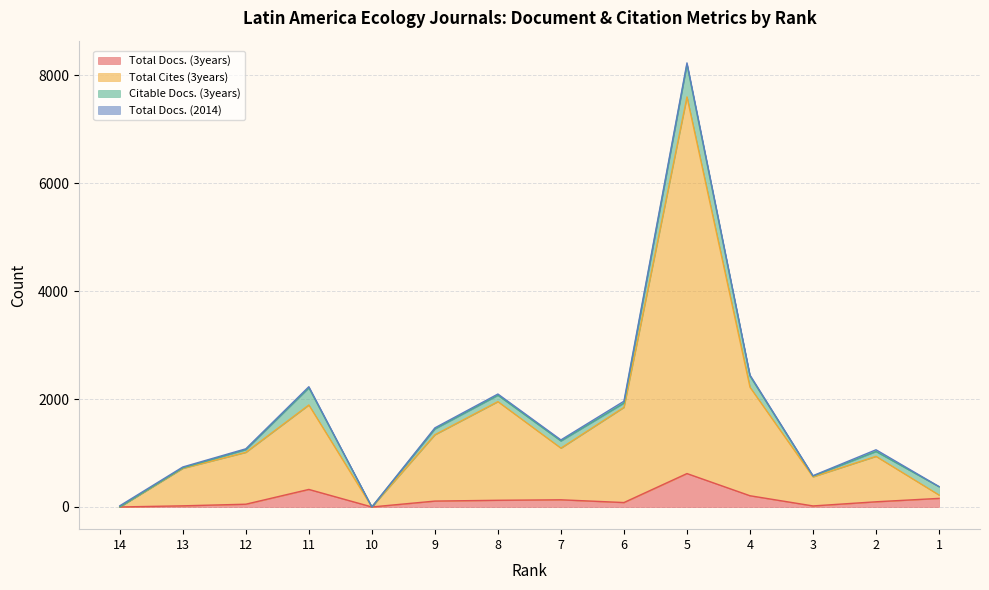

At which category does Total Docs. (3years) reach its first local peak?

11